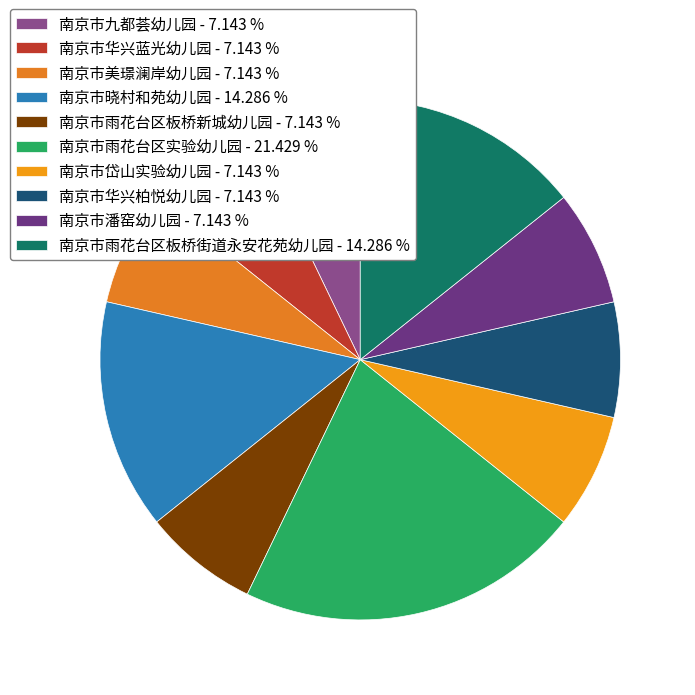

What is the total percentage of 南京市九都荟幼儿园 and 南京市岱山实验幼儿园?

14.3%